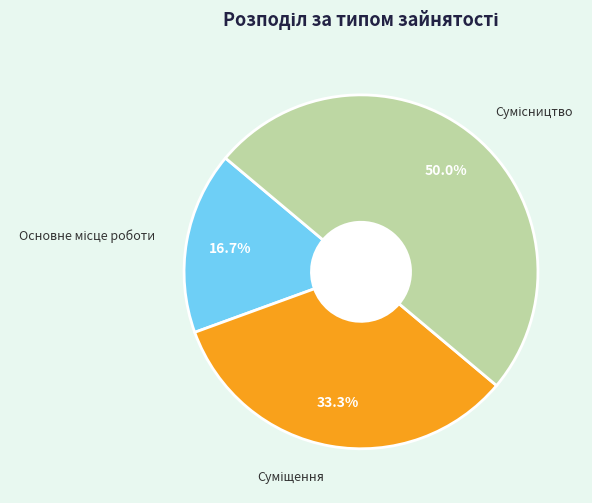

Which category has the biggest portion of the pie?

Сумісництво